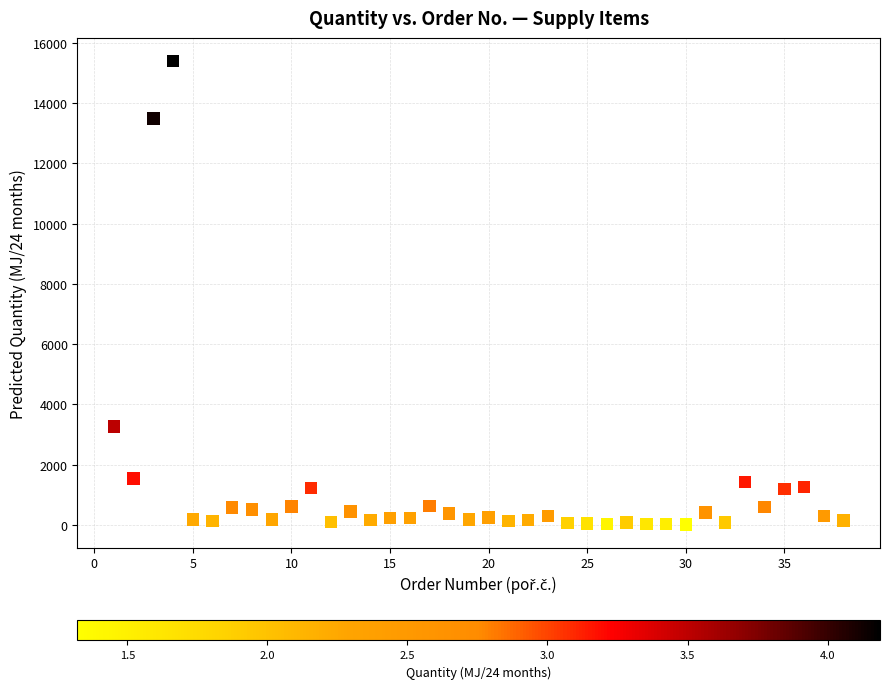

What Y value in the scatter plot is closest to 7705?

3265